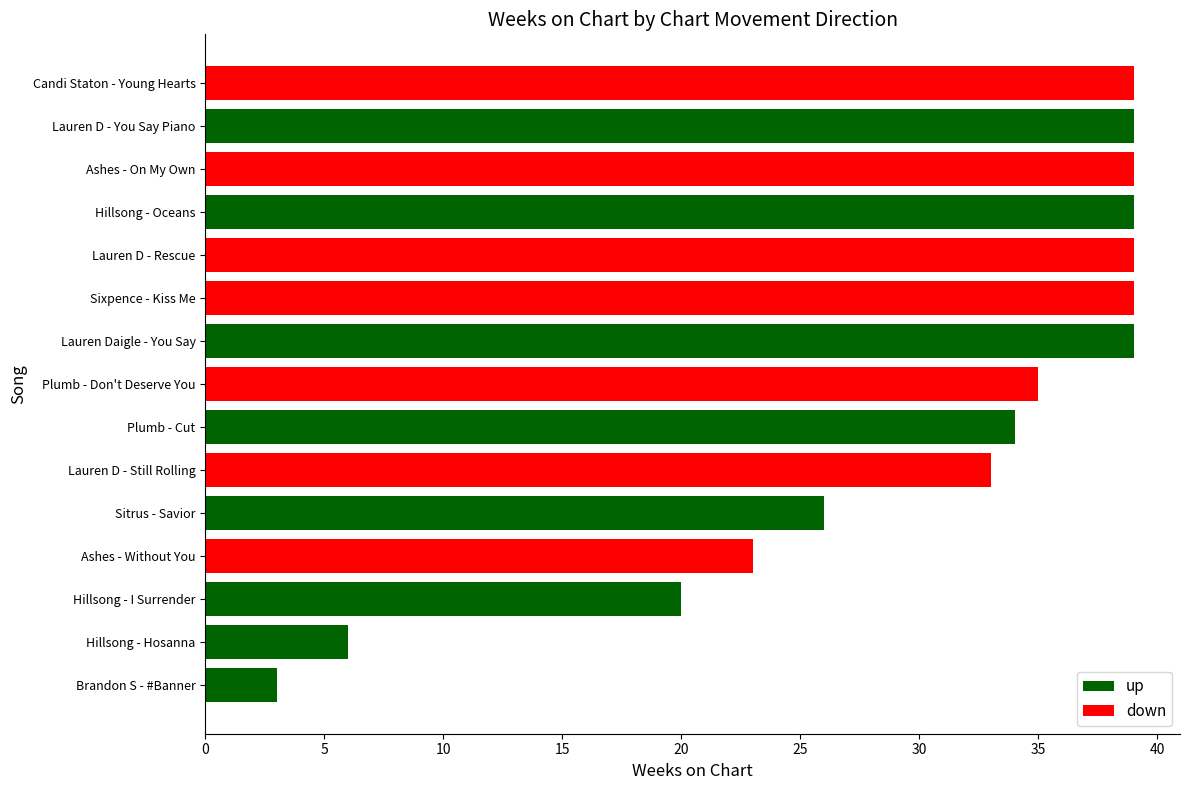

What is the change in value from Hillsong - Hosanna to Ashes - On My Own?

+33